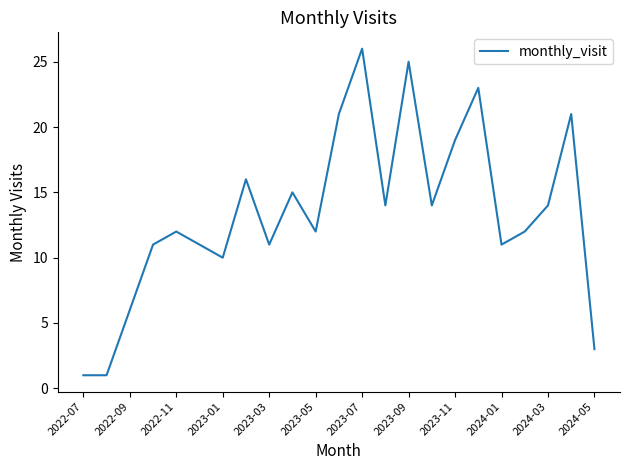

What is the greatest value displayed?

26